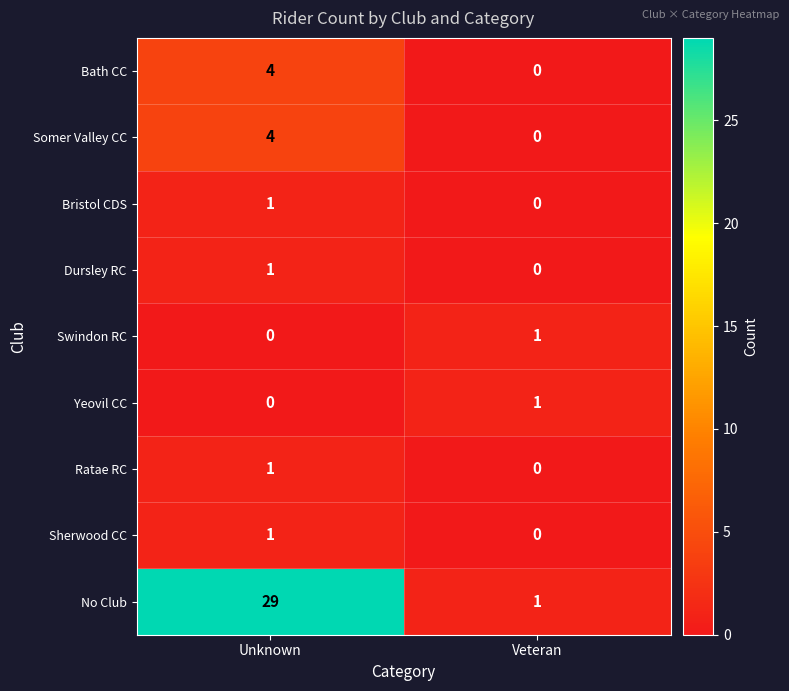

What is the sum of the Somer Valley CC values at Veteran and Unknown?

4